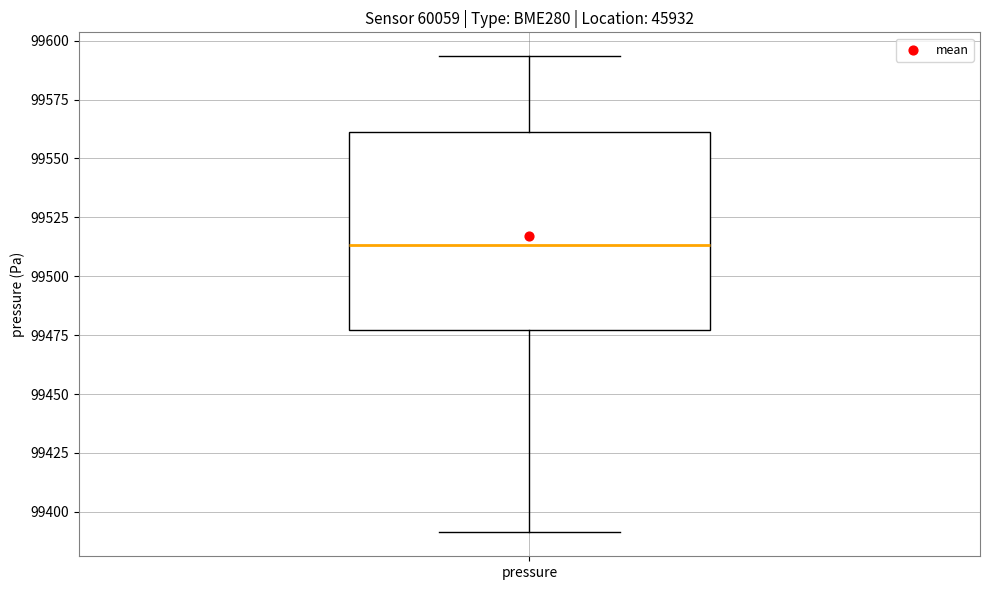

Read this box plot against the y-axis: the position of the median line, the range covered by the box, and the ends of both whiskers. The values are not printed on the chart, so give them approximately, as read against the axis.

median 99515, box 99475 to 99560, whiskers 99390 to 99595